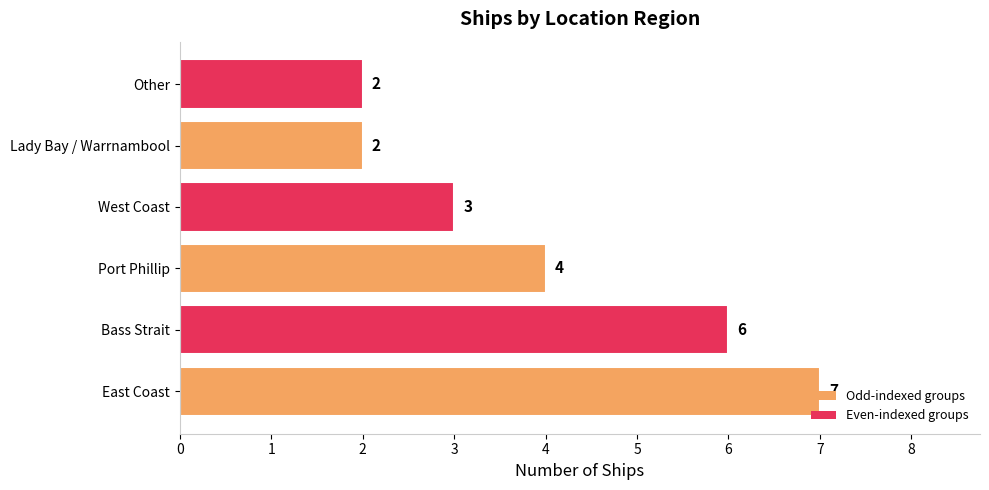

What is the average value?

4